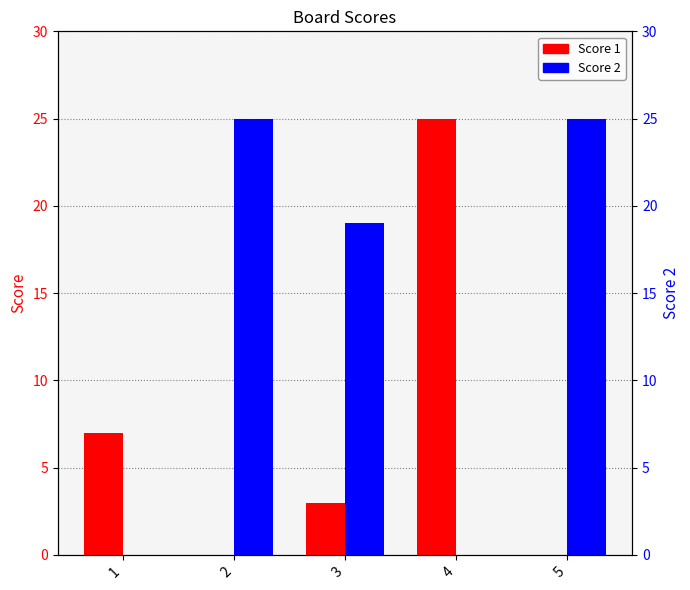

Rank the series by their average value, from lowest to highest.

Score 1, Score 2